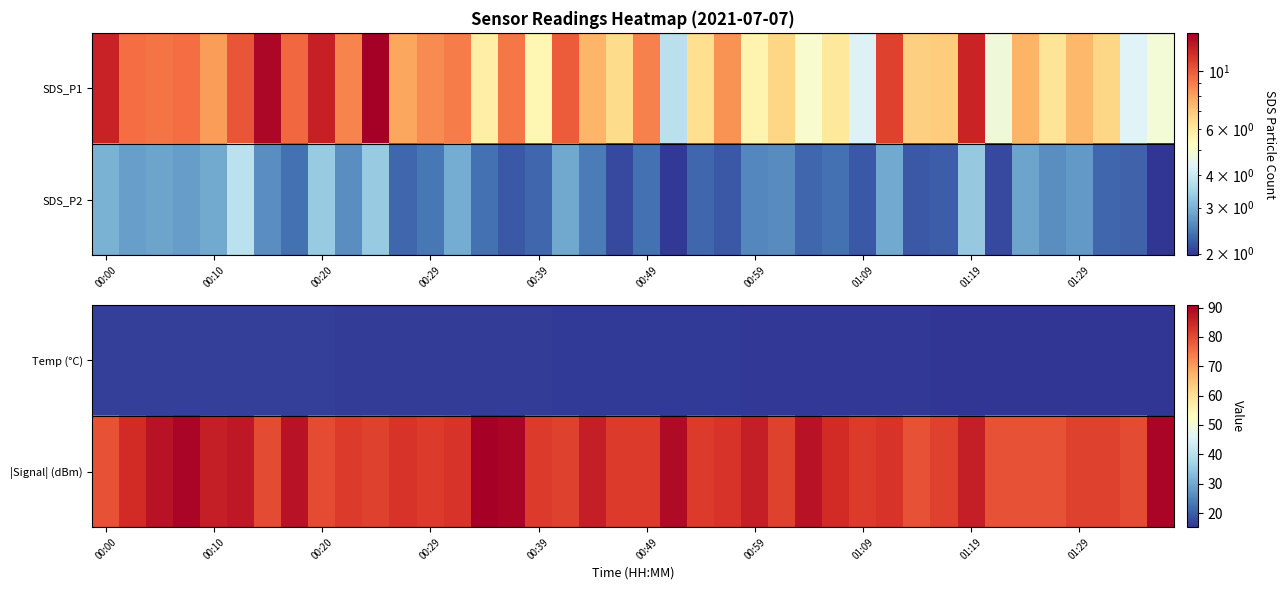

What is the maximum value for |Signal| (dBm)?

91.0